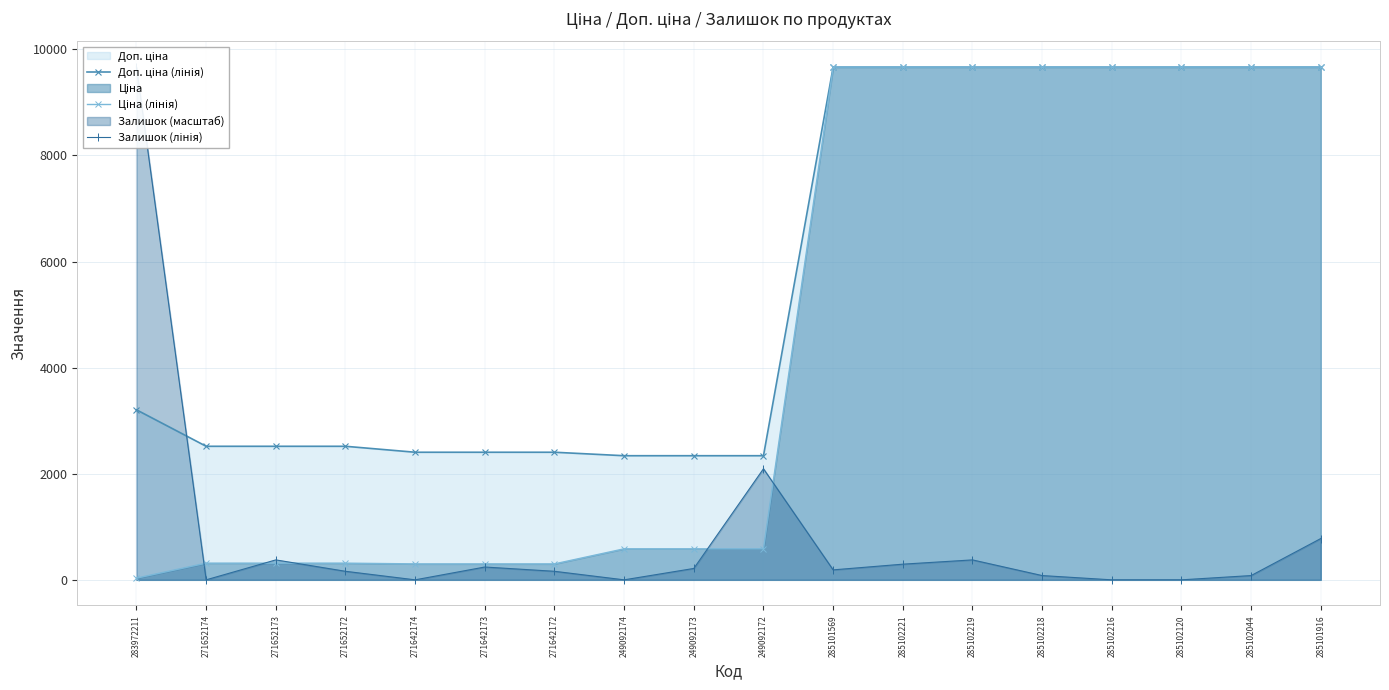

Rank the series by their average value, from highest to lowest.

Доп. ціна (лінія), Ціна (лінія), Залишок (лінія)